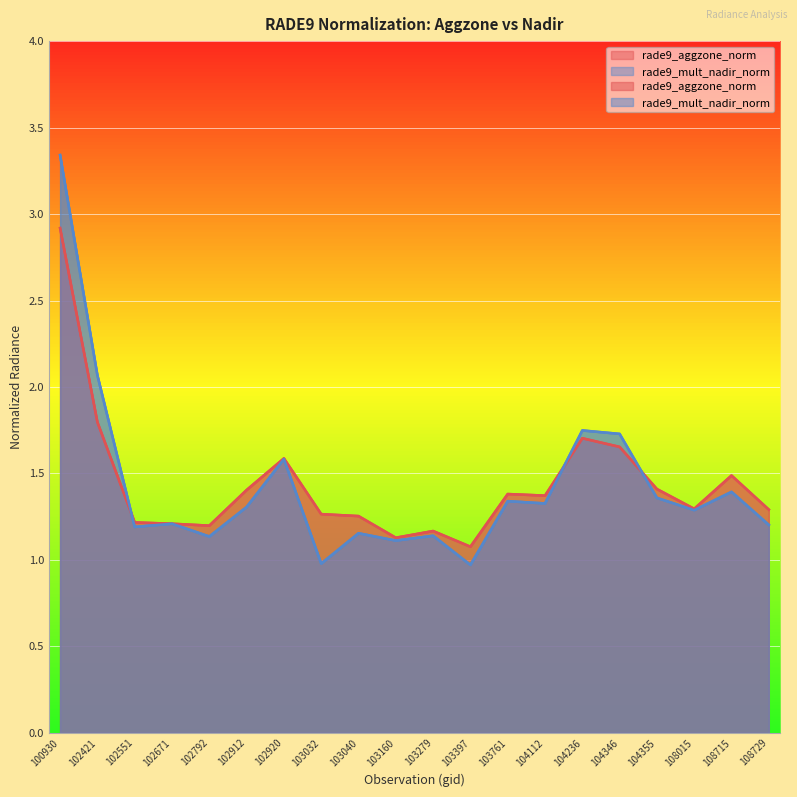

Where is the first local minimum for rade9_mult_nadir_norm?

102551